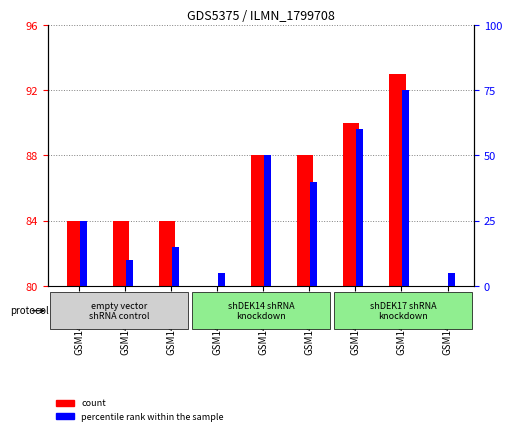

What is the total value across all series at GSM1486443?

85